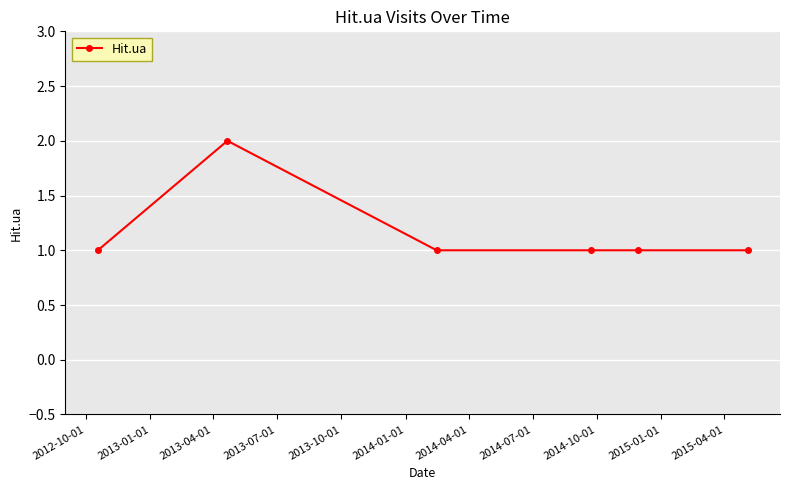

What is the sum of all values?

7